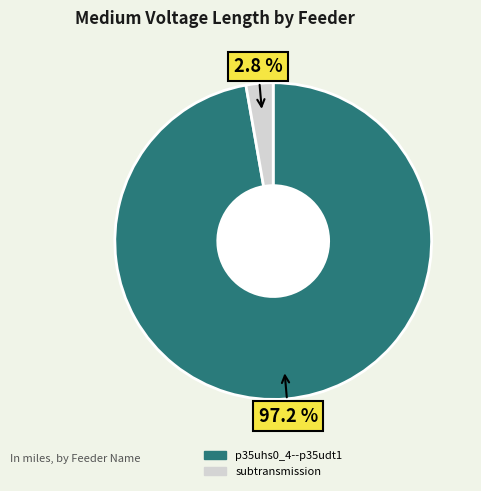

To the nearest percent, what portion does p35uhs0_4--p35udt1 represent?

97%